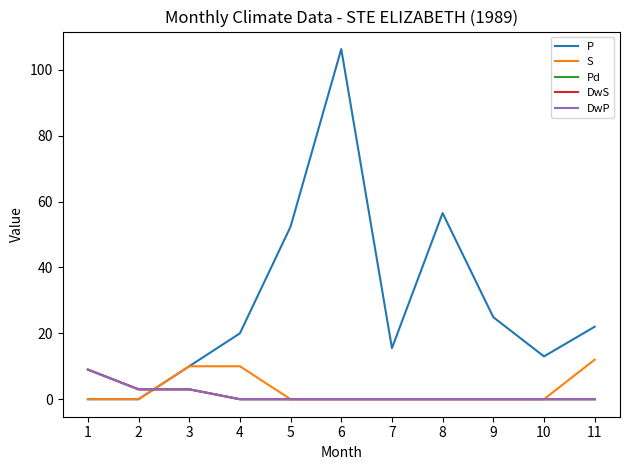

Does the chart have visible grid lines?

No